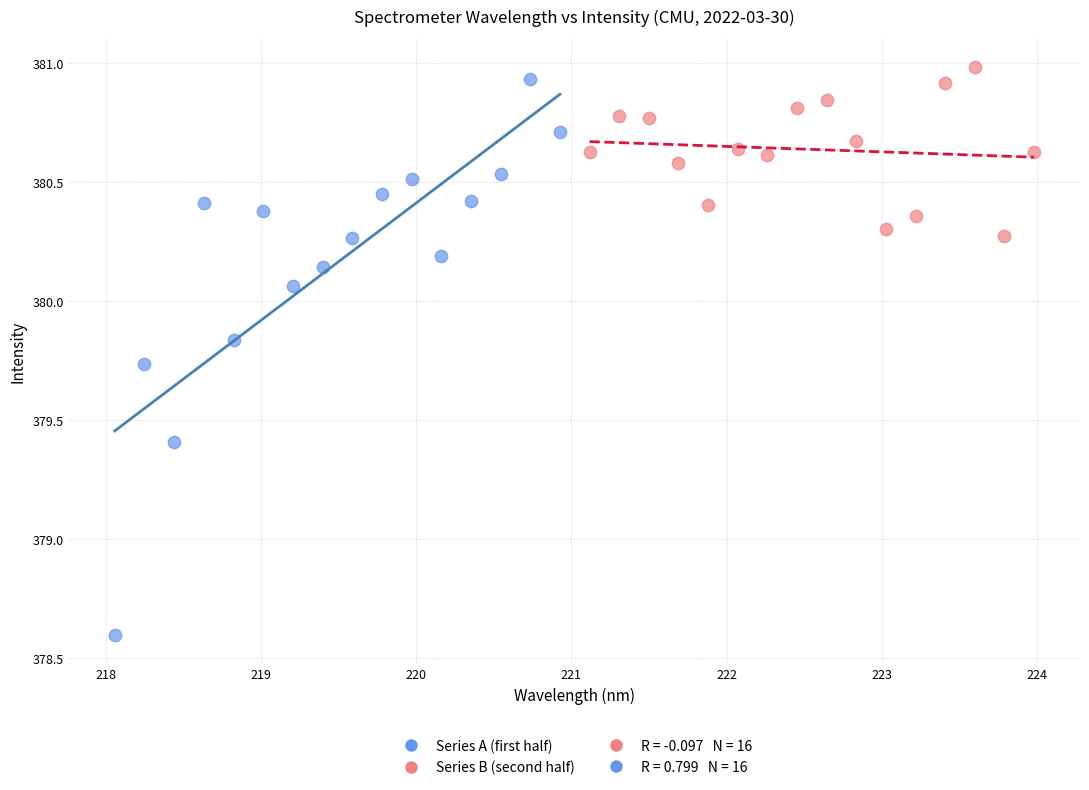

Which series has the widest spread of Y values?

Series A (first half)